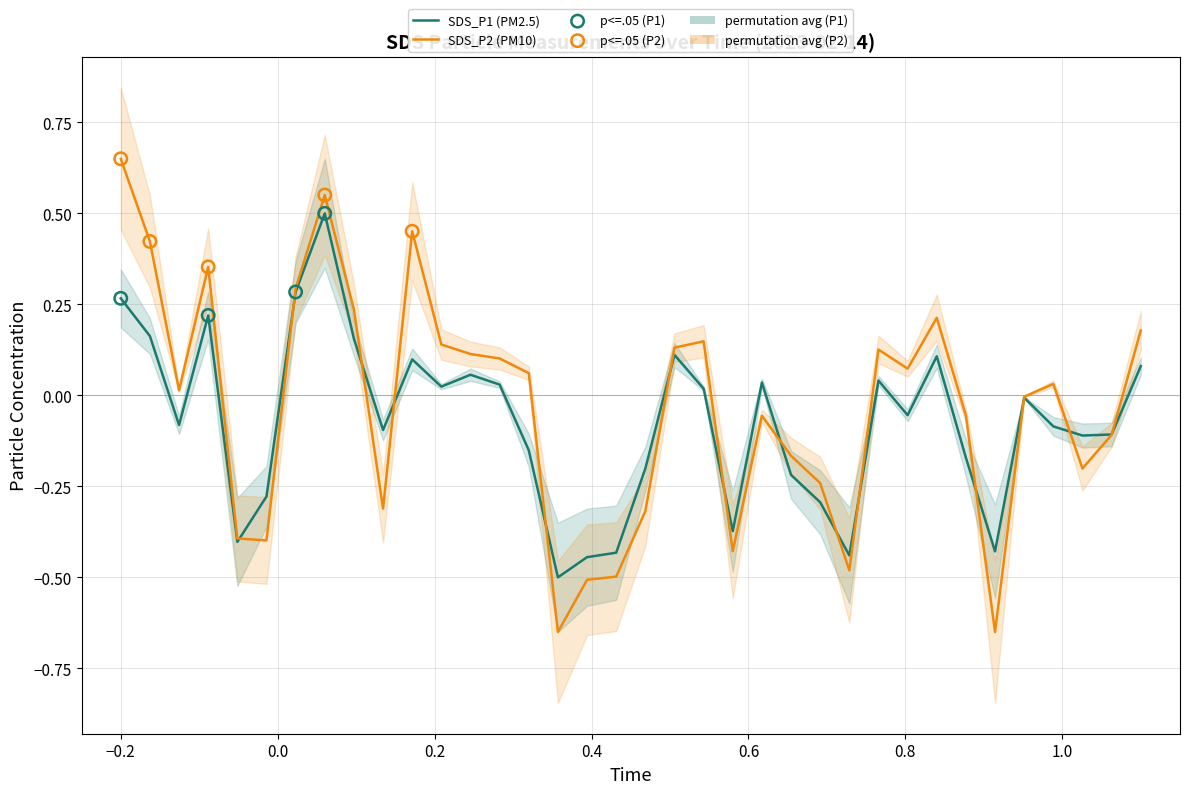

Which series contains the lowest Y value?

SDS_P2